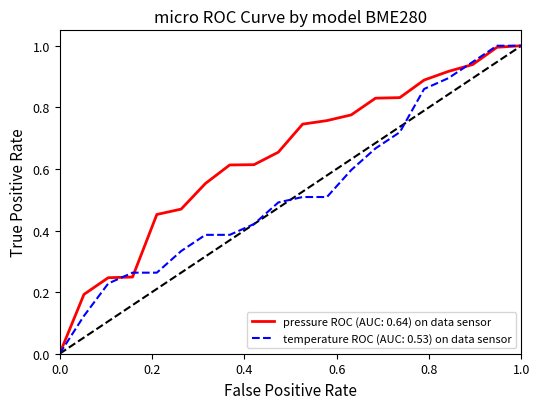

Which series has the largest total across all categories?

pressure ROC (AUC: 0.64) on data sensor